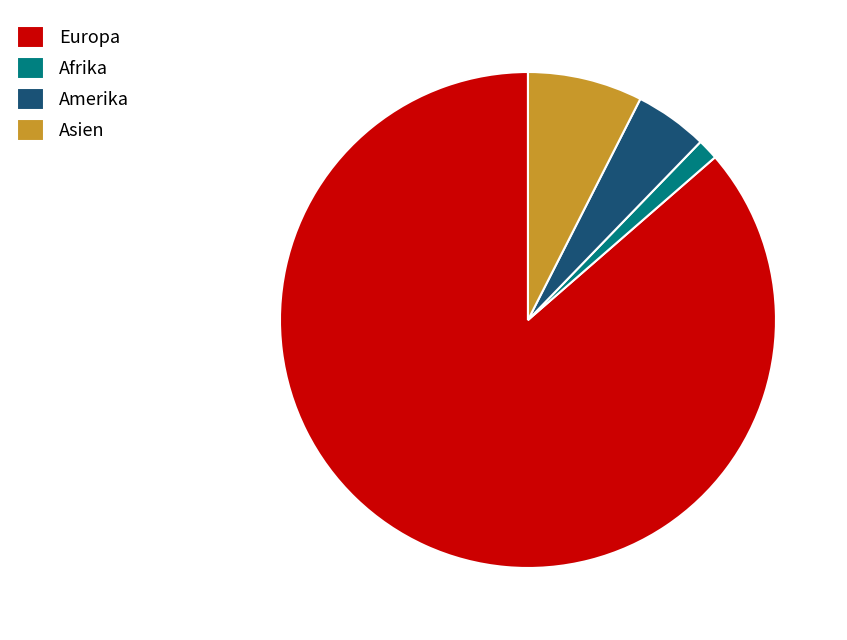

How many slices are in this pie chart?

4